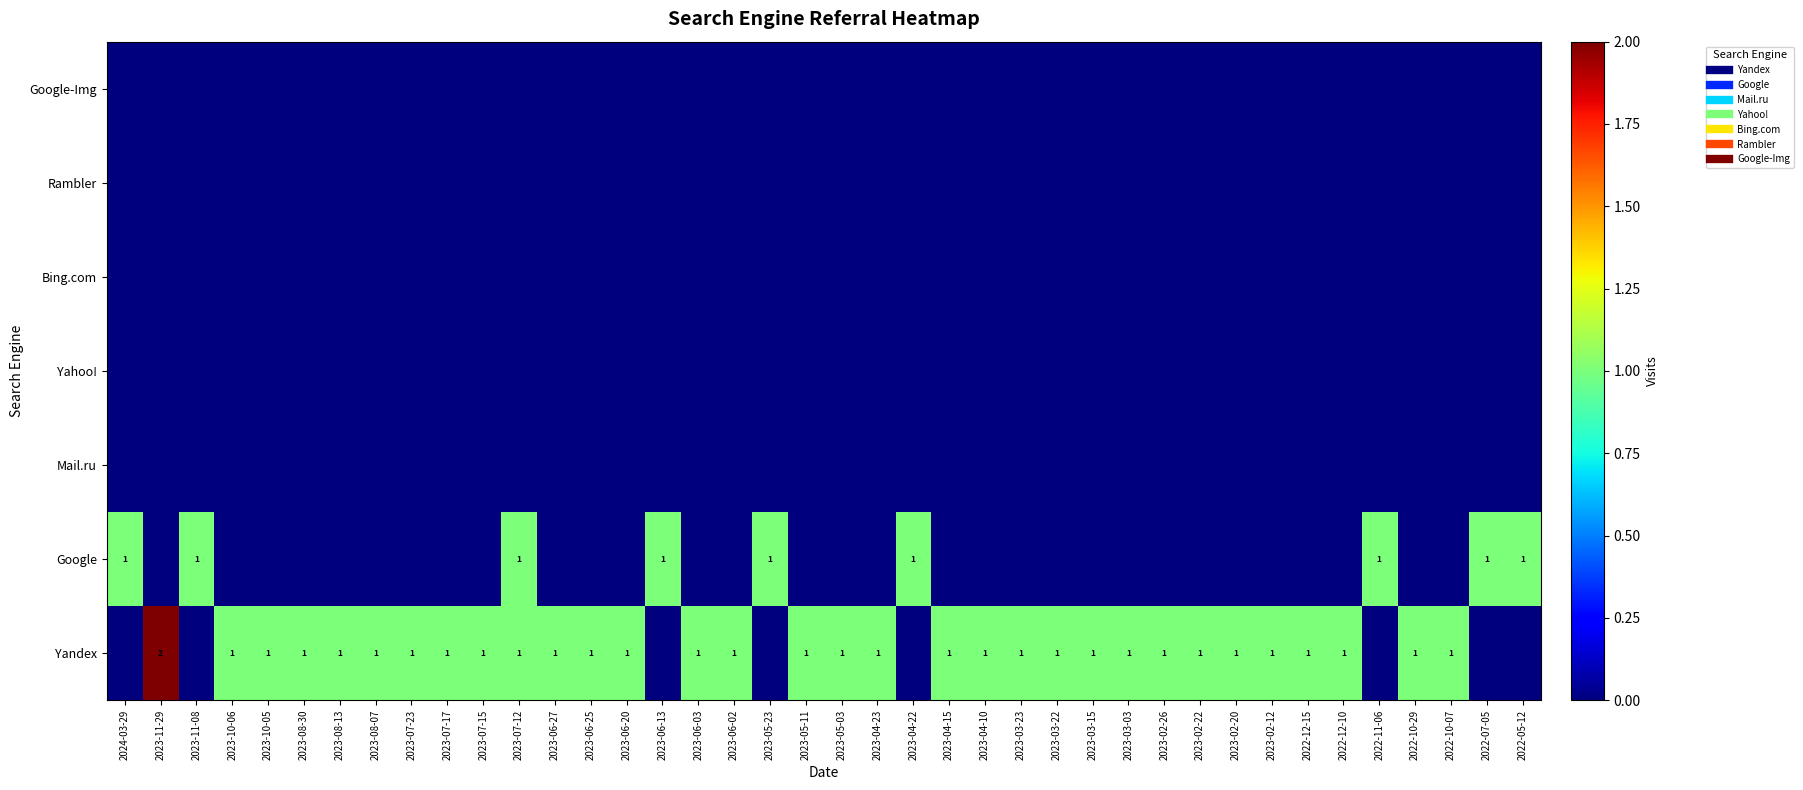

At which category is the sum across all series the highest?

2023-11-29